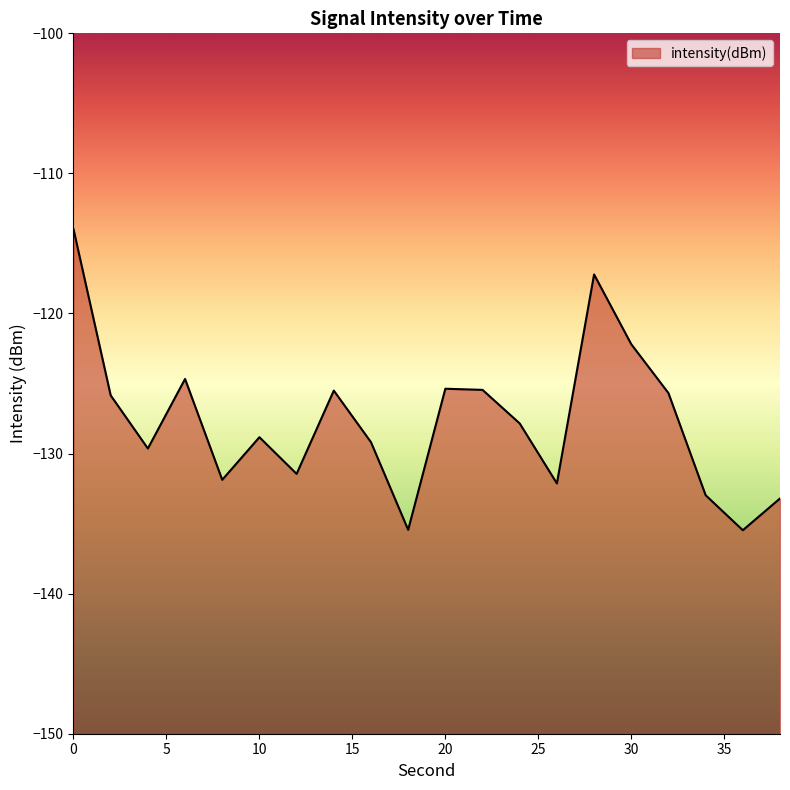

What is the smallest value displayed?

-135.5